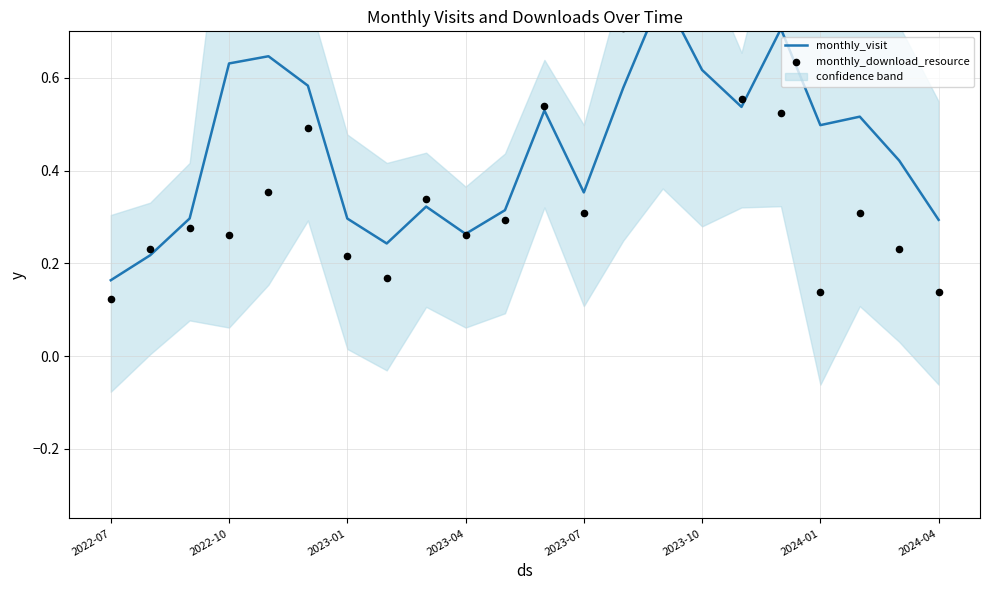

Which series has the largest total across all categories?

monthly_visit